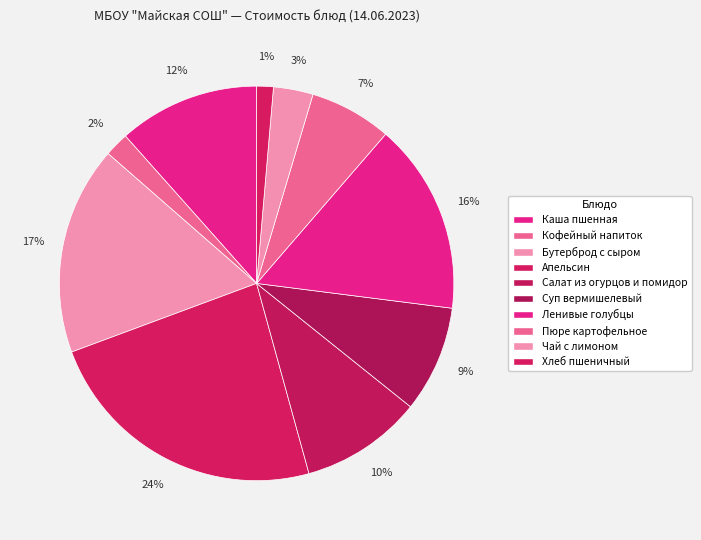

What percentage is the Апельсин slice, to the nearest percent?

24%